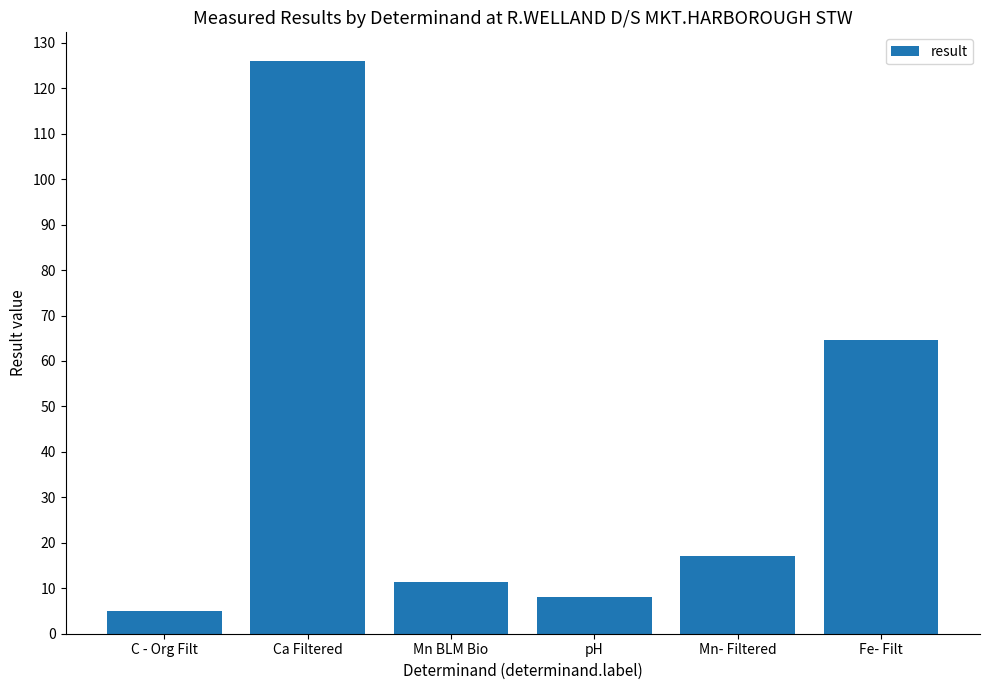

Which has a higher value, Ca Filtered or C - Org Filt?

Ca Filtered